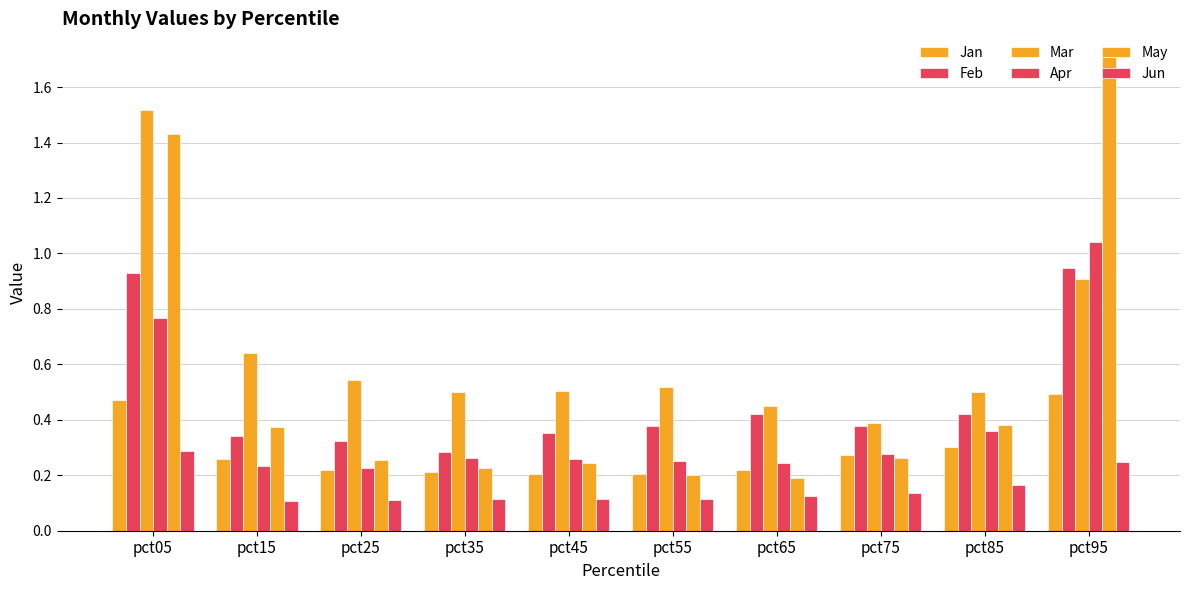

How many distinct data groups are displayed?

6